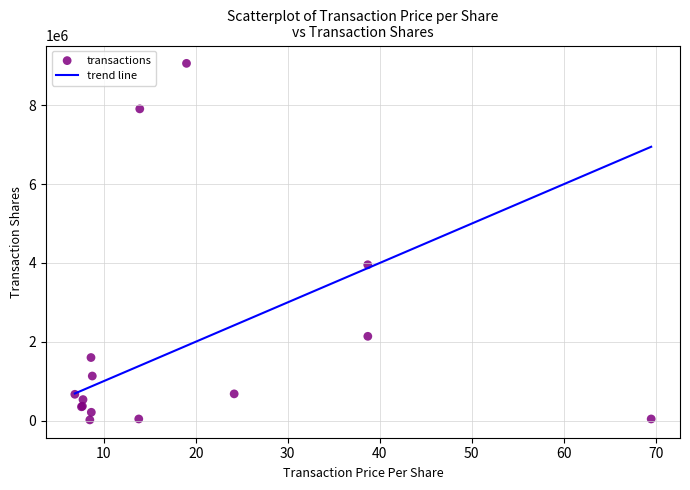

What Y value in the scatter plot is closest to 4542143?

3954703